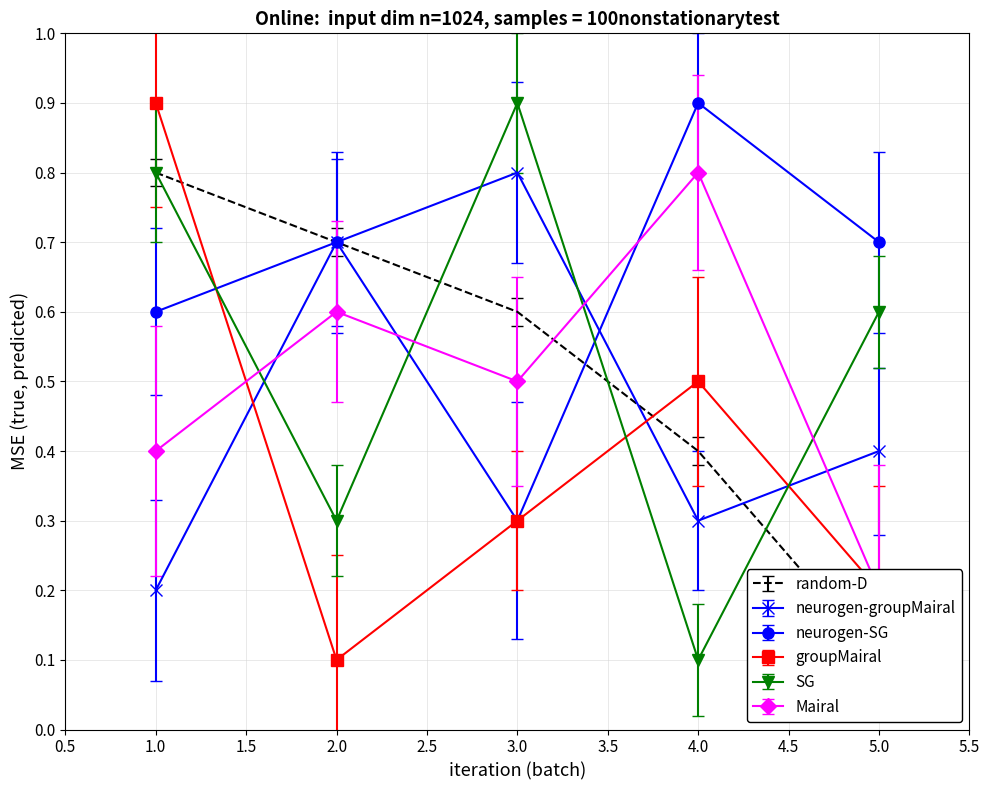

At which label is neurogen-SG closest to 0?

3.0